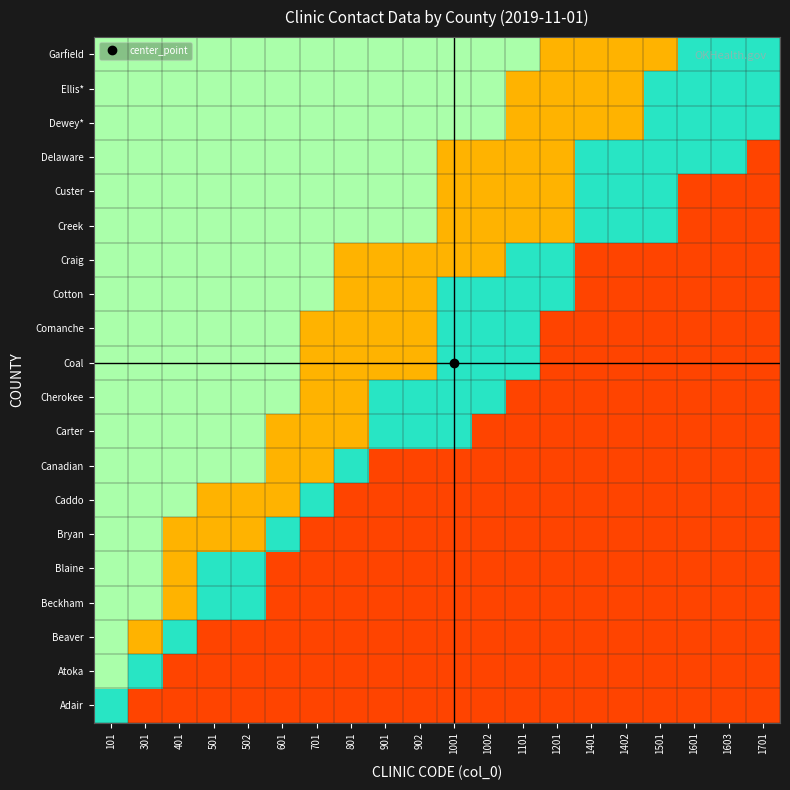

Which has a higher value, 301 or 701?

301